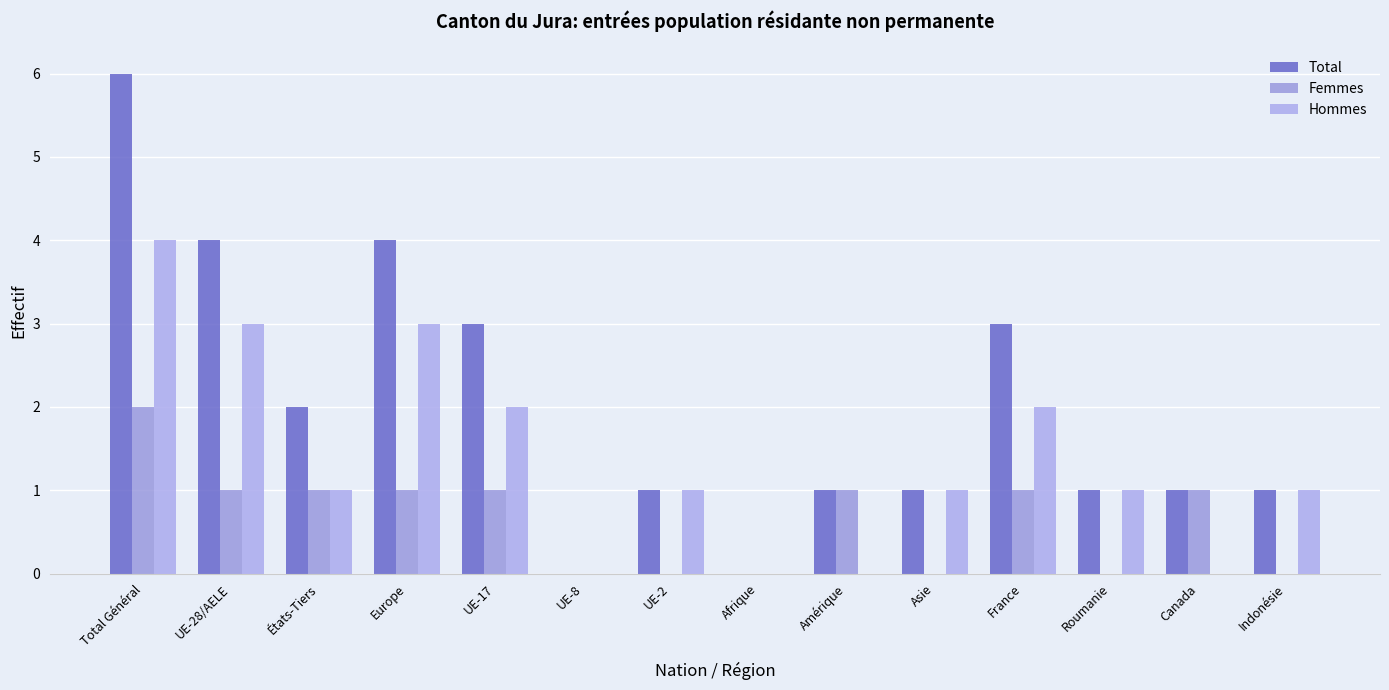

At which category is the sum across all series the highest?

Total Général